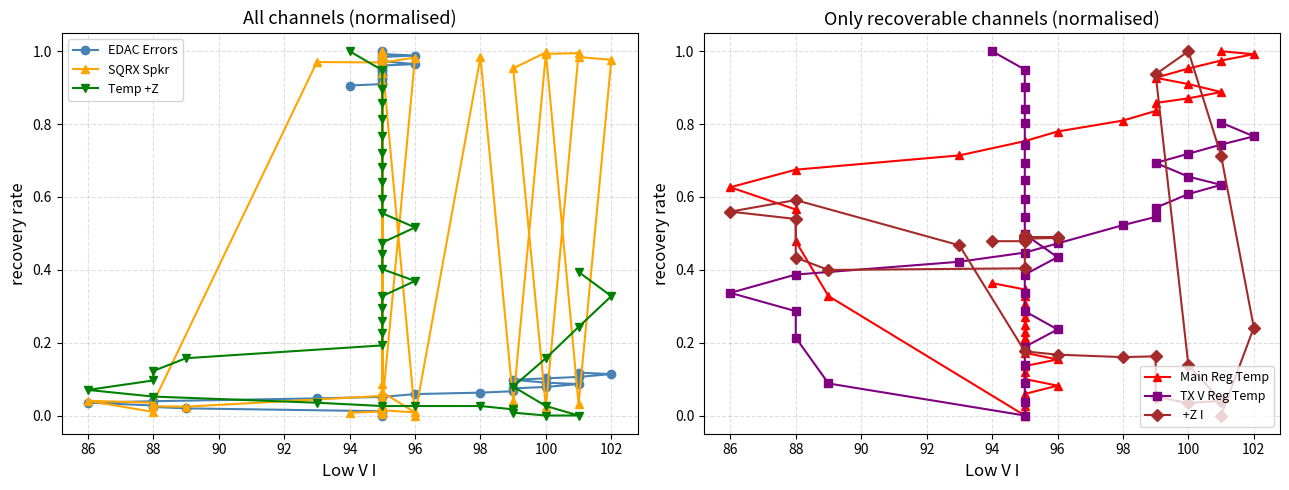

What is the label of the 12th point from the left?

96